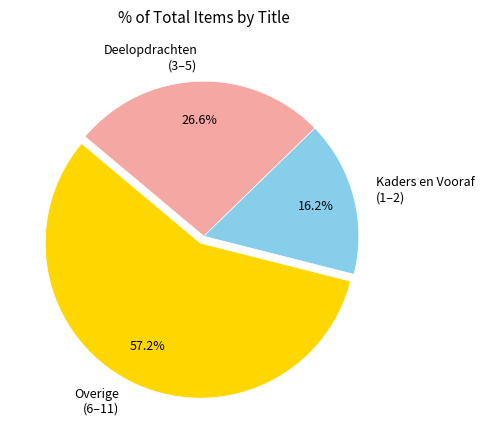

What is the smallest slice in the pie chart?

Kaders en Vooraf (1–2)